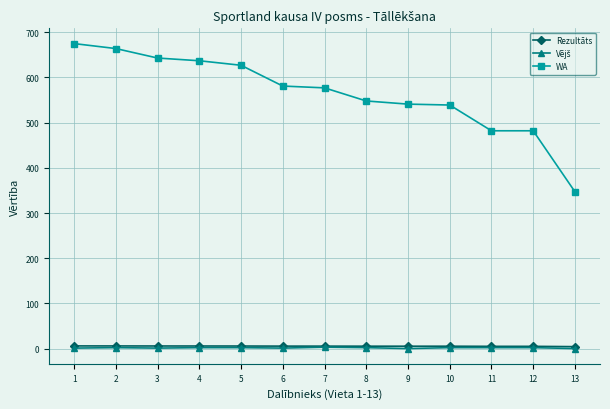

What is the maximum value shown in the chart?

675.0